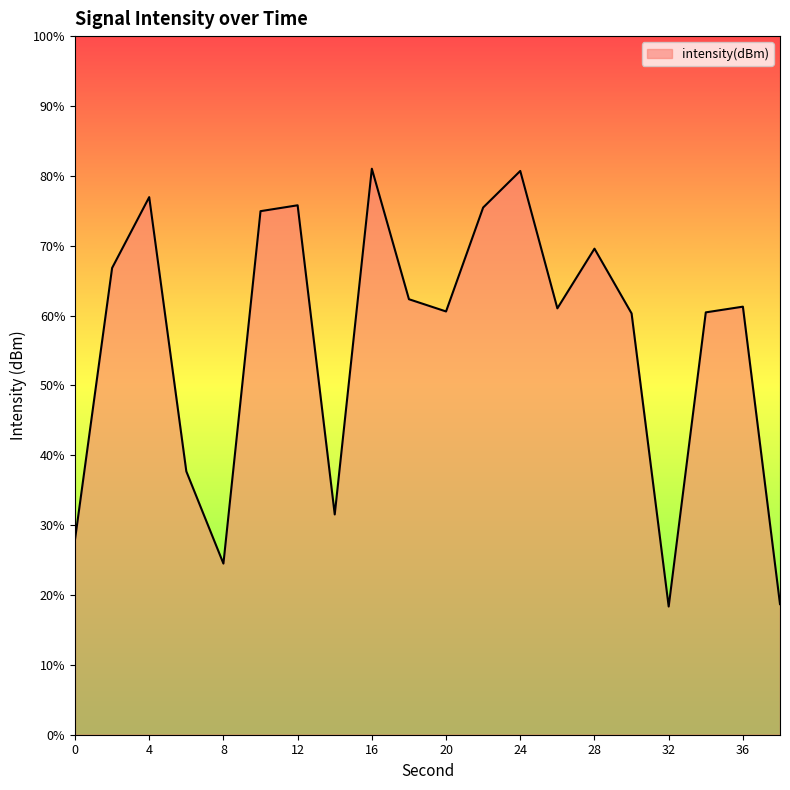

What is the difference between the values at 22 and 28?

1.8